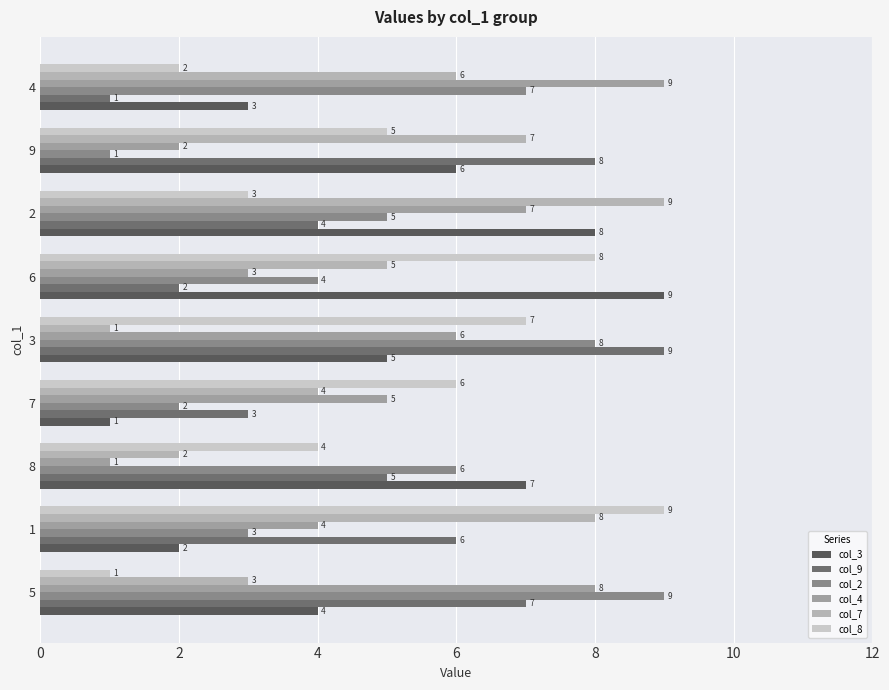

Read the col_3 value at 7.

1